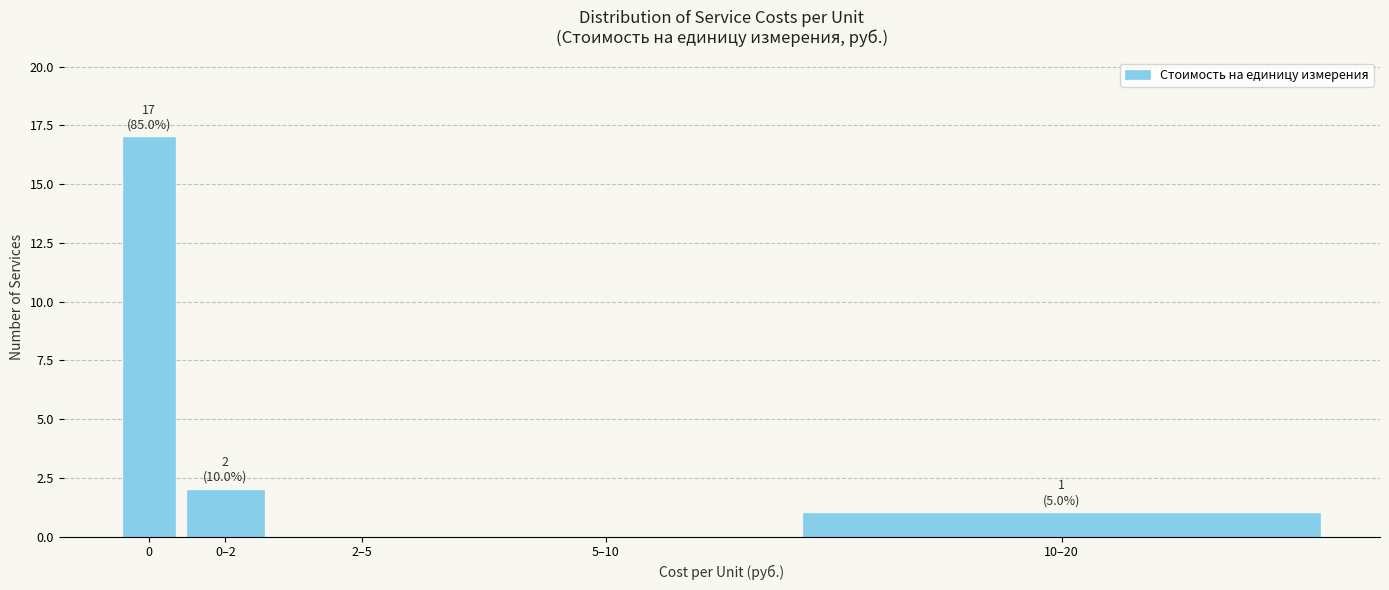

Reading left to right, extract all data points from this chart.

0=17	0–2=2	2–5=0	5–10=0	10–20=1